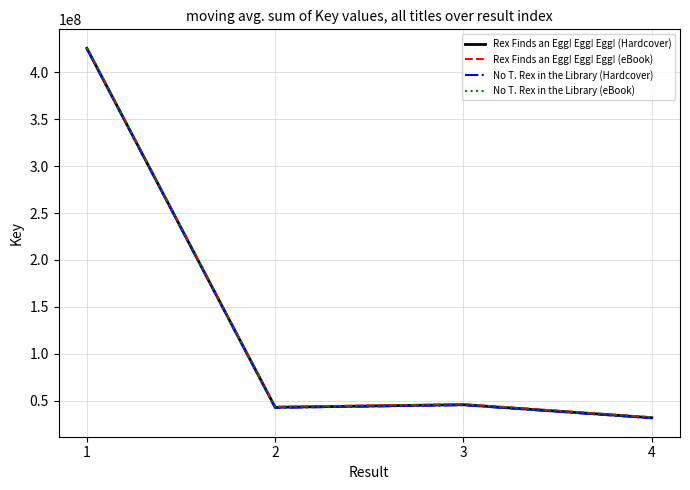

The value of No T. Rex in the Library (eBook) at 1 is 729098741. True or false?

False